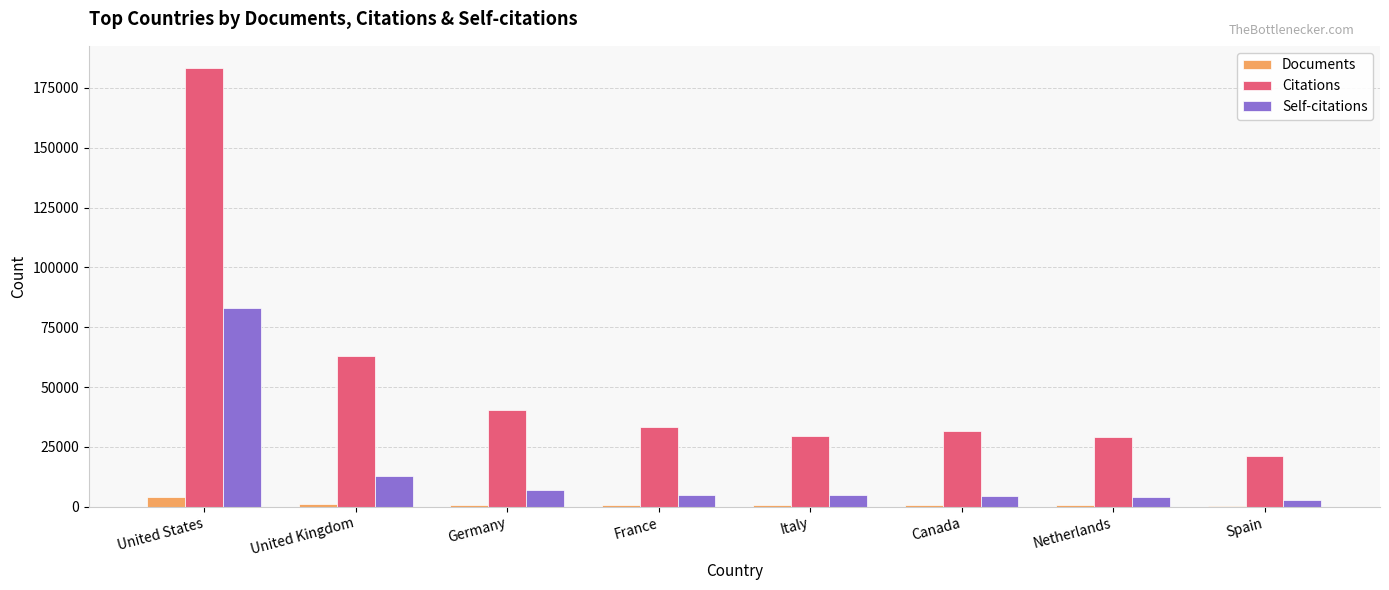

Which series changed the most between United States and Italy?

Citations